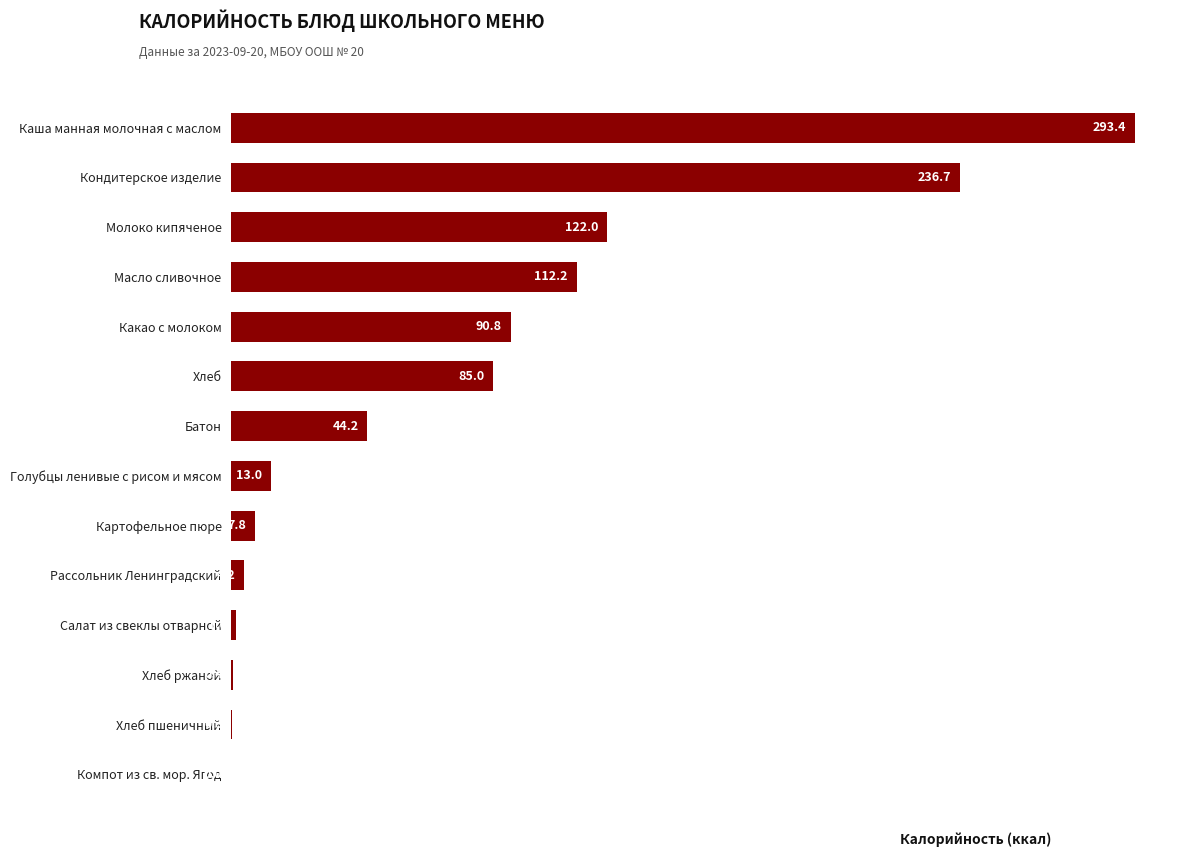

What value does the data have at Каша манная молочная с маслом?

293.4